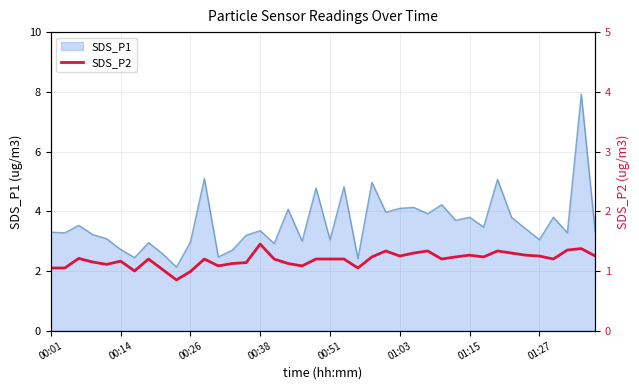

Where does the data first go above 2?

00:01